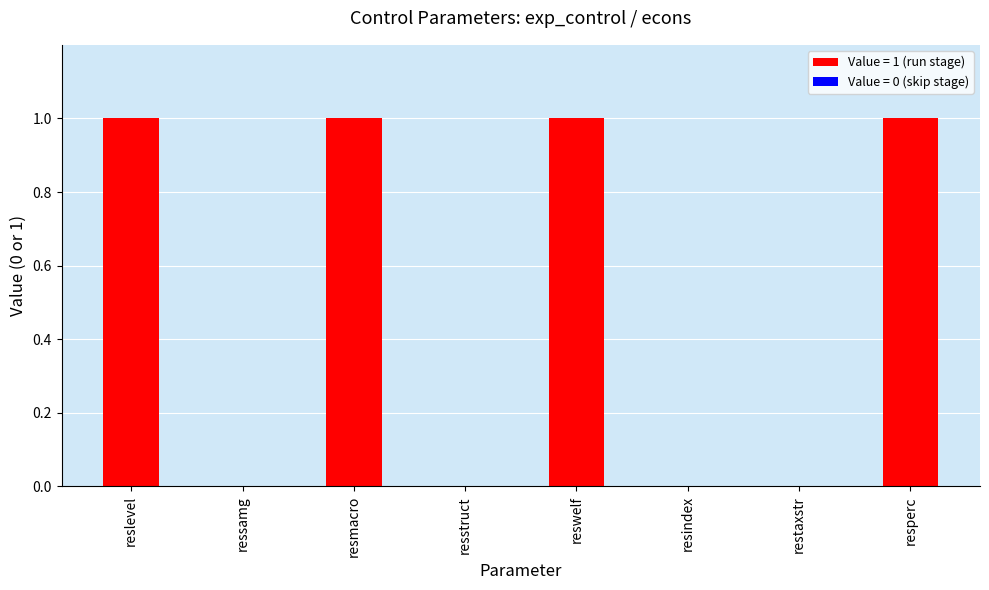

Reading left to right, extract all data points from this chart.

reslevel=1	ressamg=0	resmacro=1	resstruct=0	reswelf=1	resindex=0	restaxstr=0	resperc=1